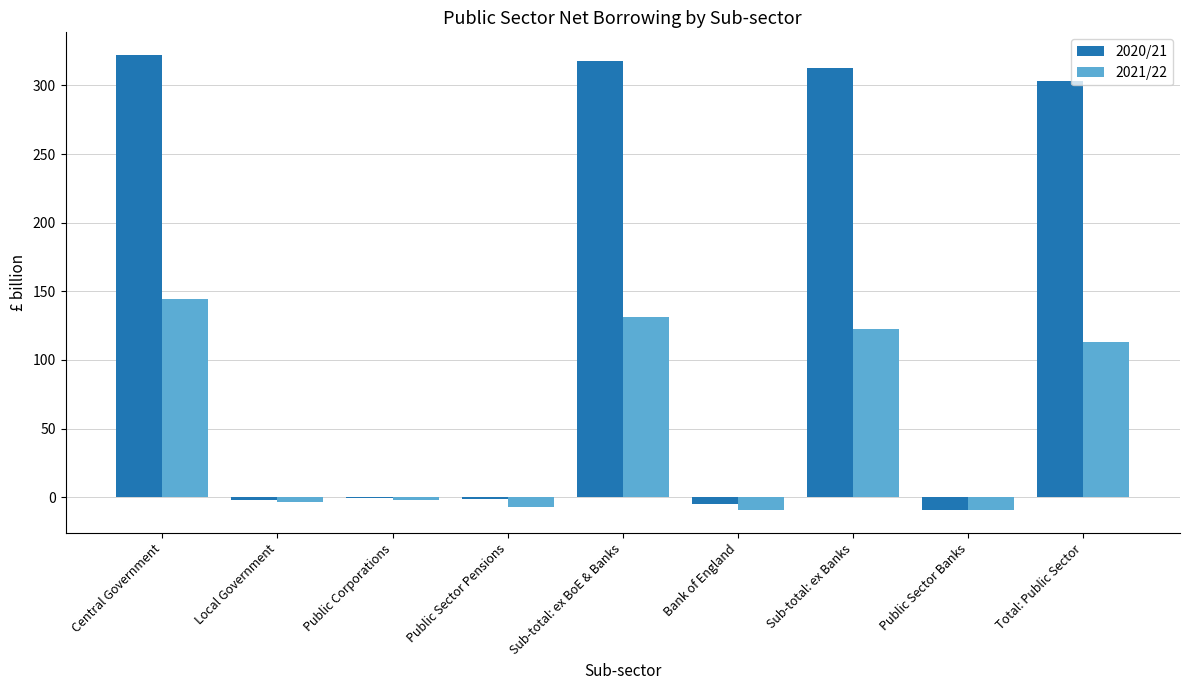

What are all the series names shown in the legend?

2020/21, 2021/22